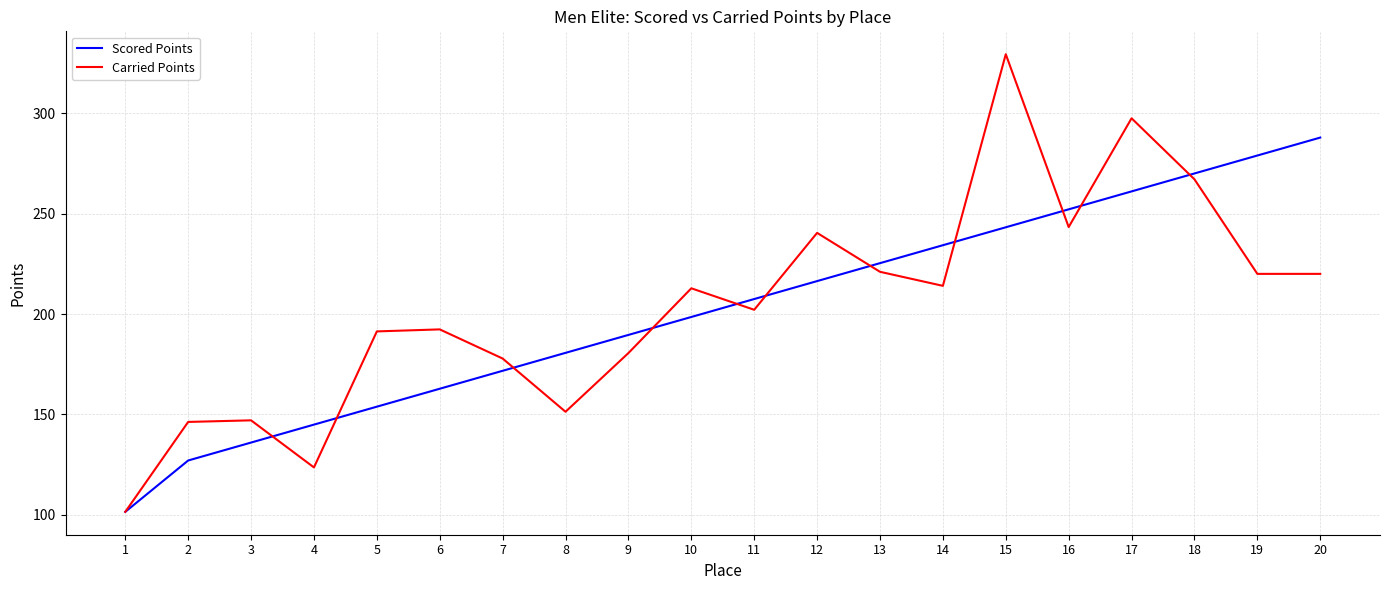

What is the average value of the Carried Points series?

204.0